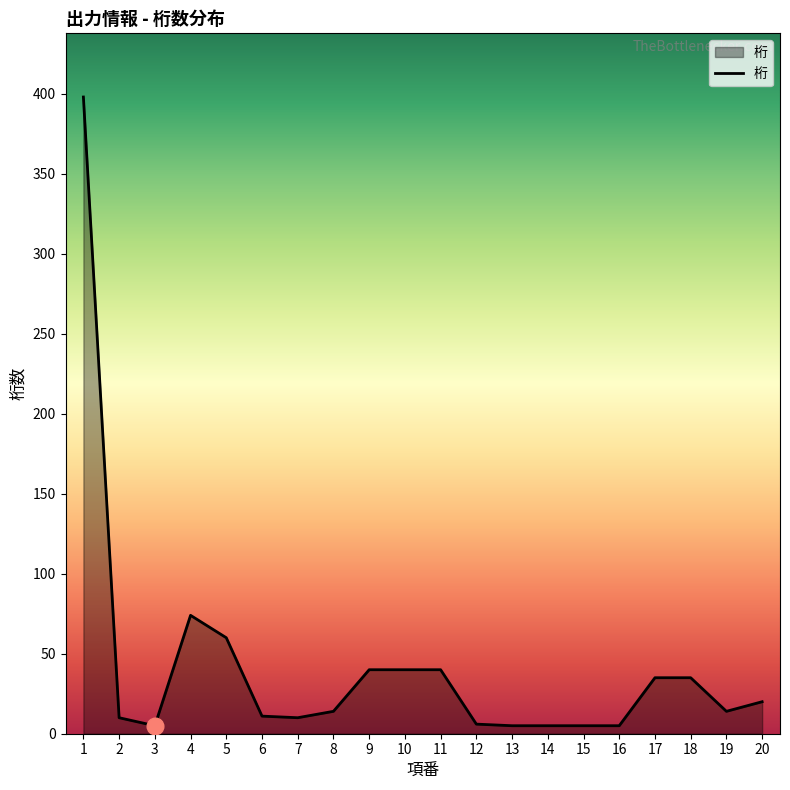

What is the difference between the maximum and minimum values?

393